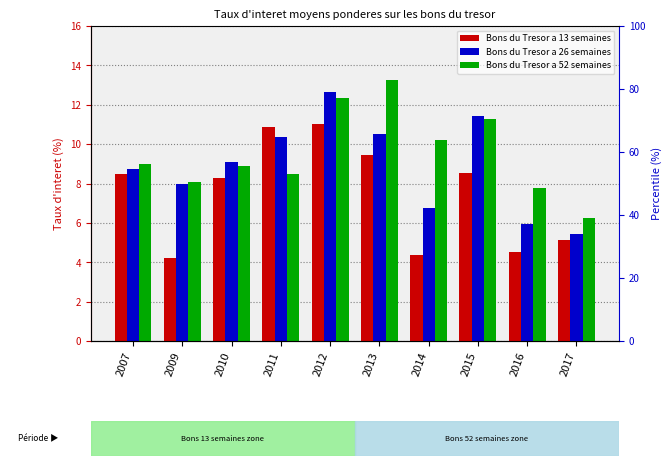

The value of Bons du Tresor a 13 semaines at 2012 is 11.0. True or false?

True